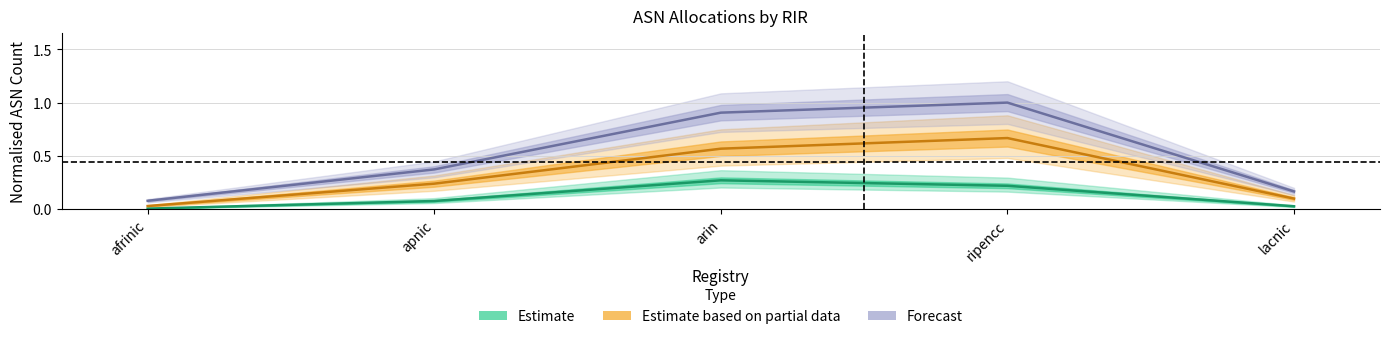

What is the label of the 5th point from the right?

afrinic